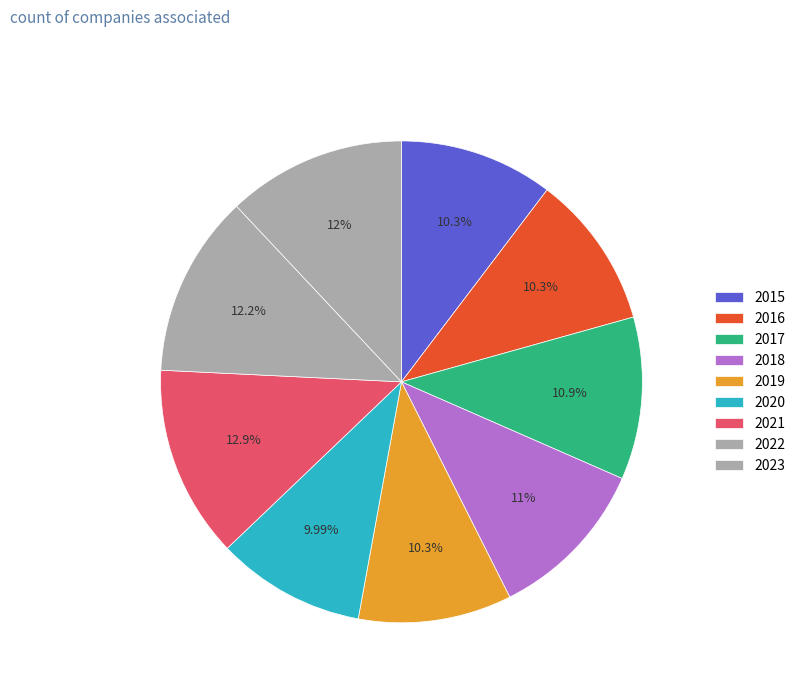

Count the number of slices in the pie.

9